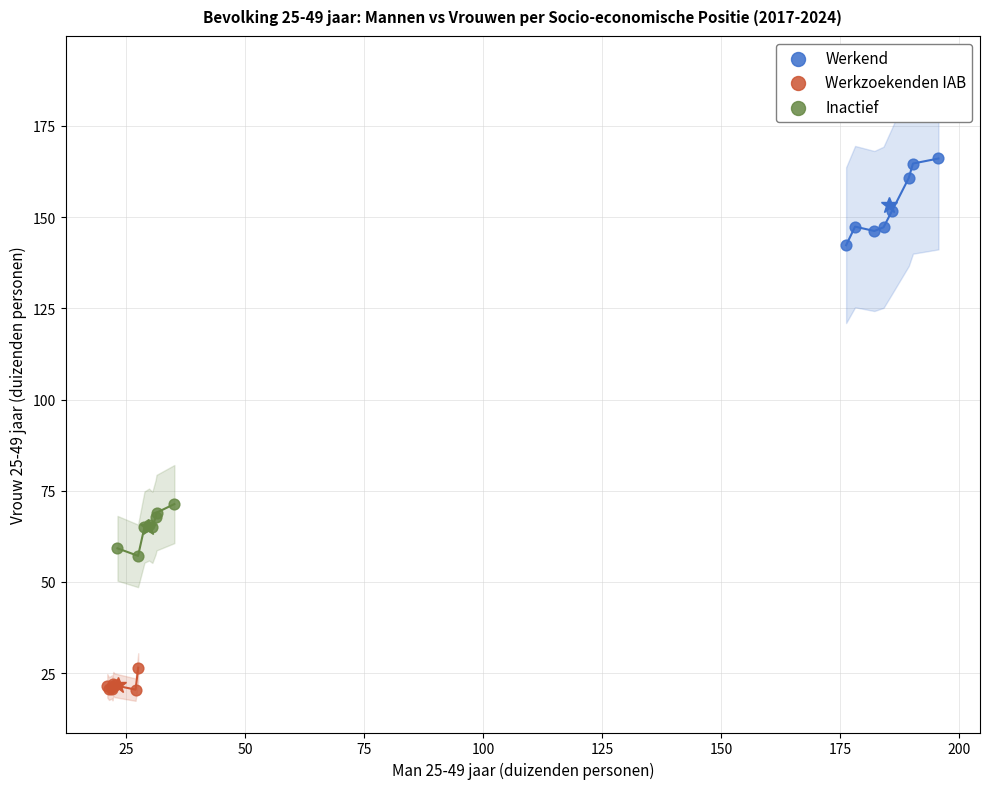

Which series has the widest spread of Y values?

Werkend